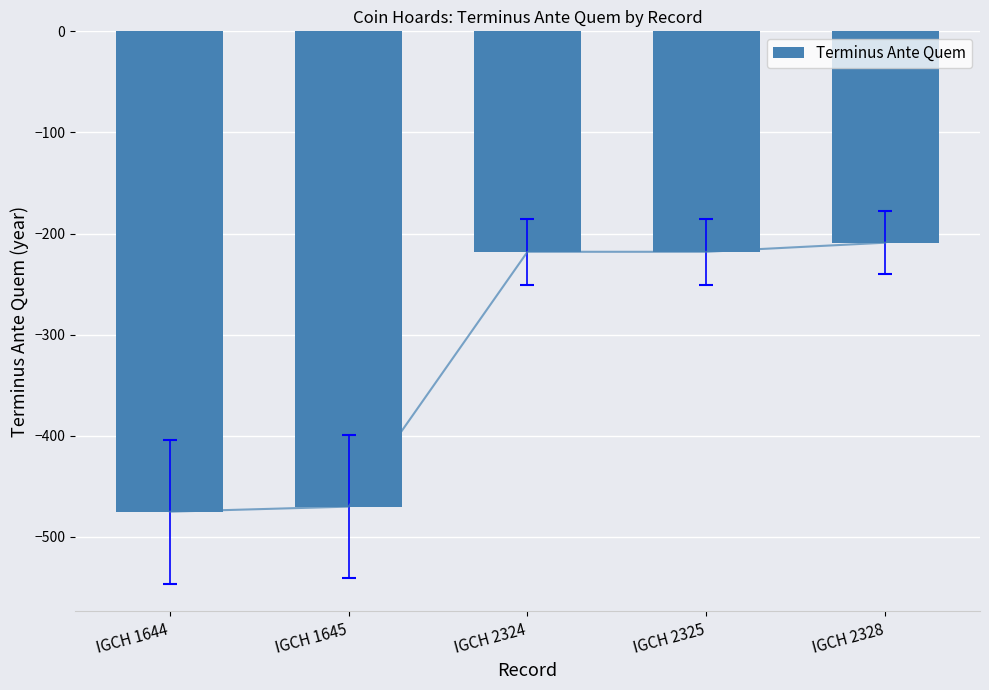

What is the smallest value displayed?

-475